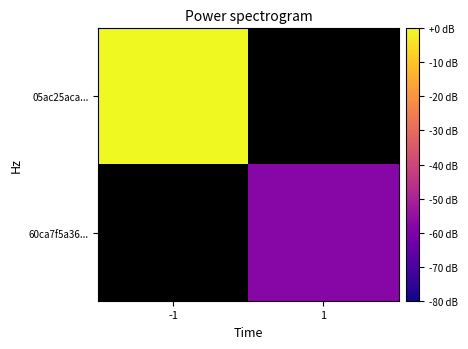

Read the 60ca7f5a36... value at 1.

-57.9